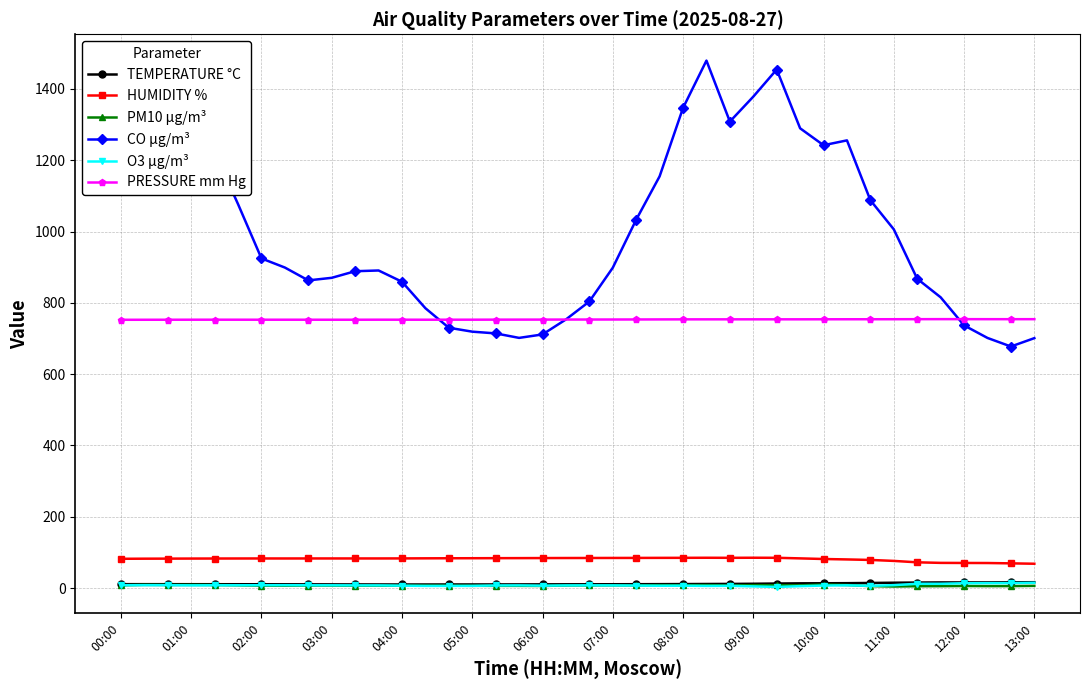

At how many categories does at least one series exceed 518?

40